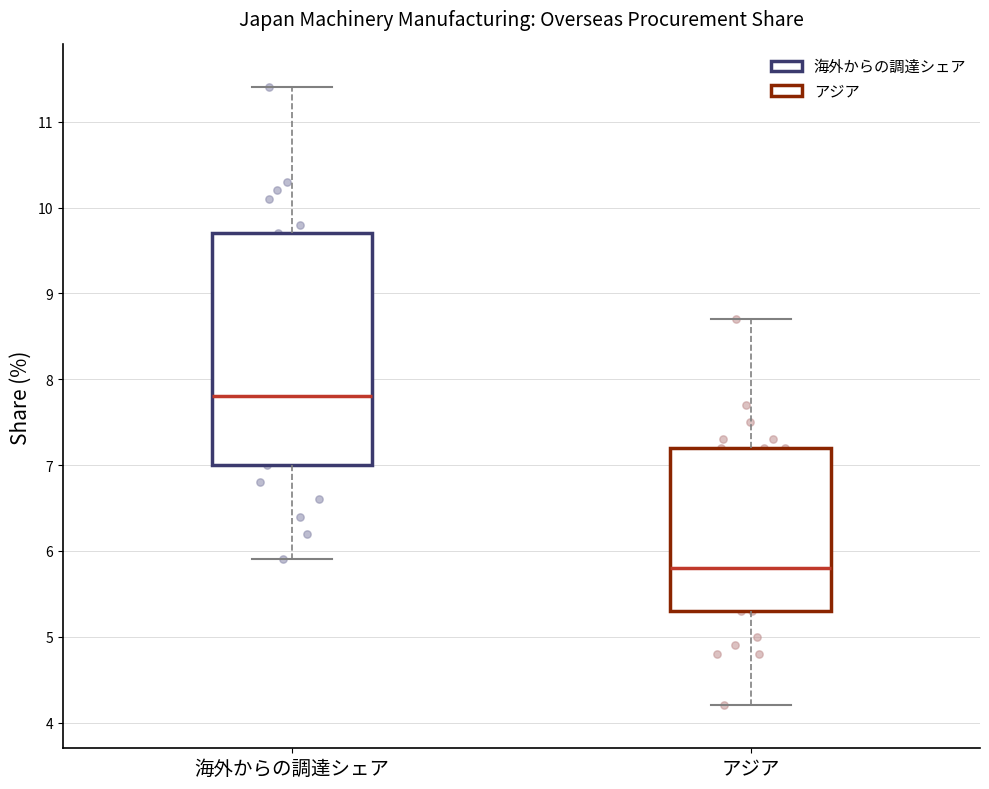

Comparing the boxes themselves (not the whiskers), which one is the tallest?

海外からの調達シェア